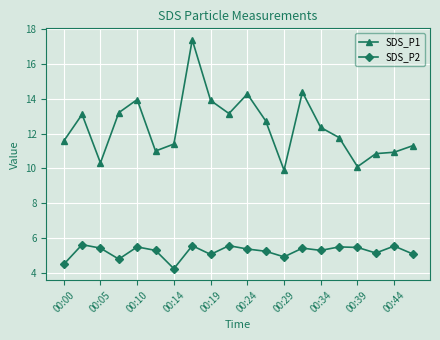

Count the number of data series in this chart.

2